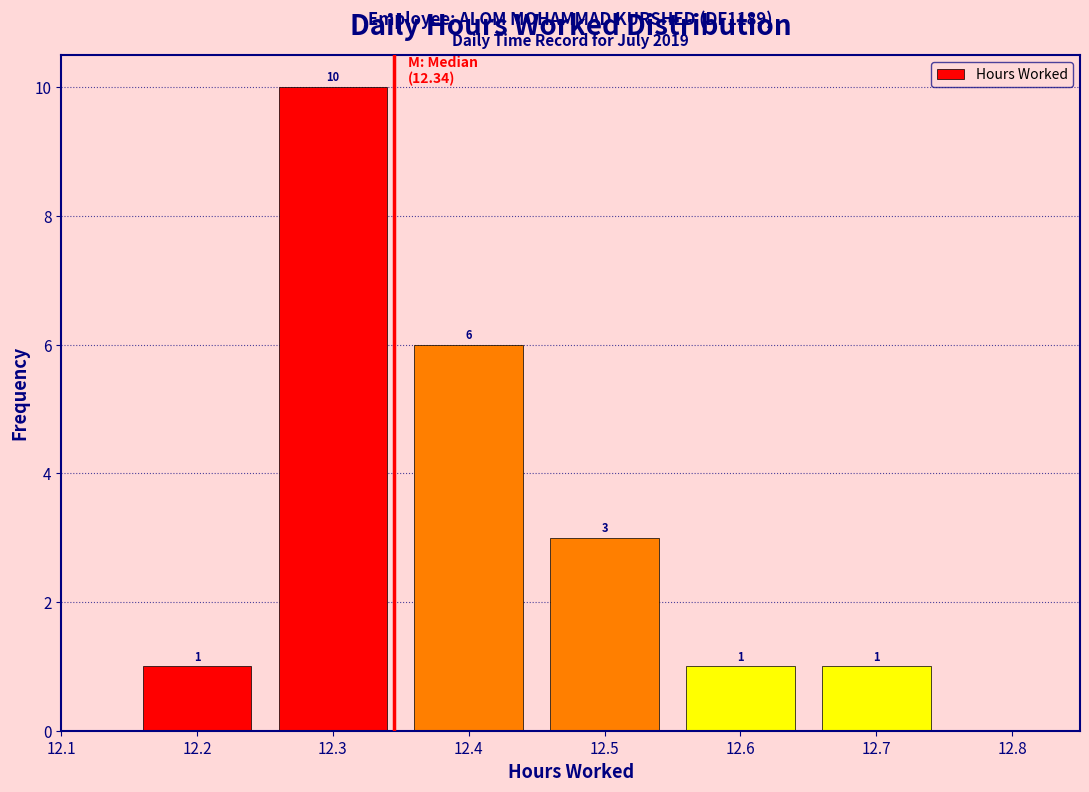

Reading left to right, list every bar in this chart as the range it spans on the x-axis followed by its height.

12.15 to 12.25: 1
12.25 to 12.35: 10
12.35 to 12.45: 6
12.45 to 12.55: 3
12.55 to 12.65: 1
12.65 to 12.75: 1